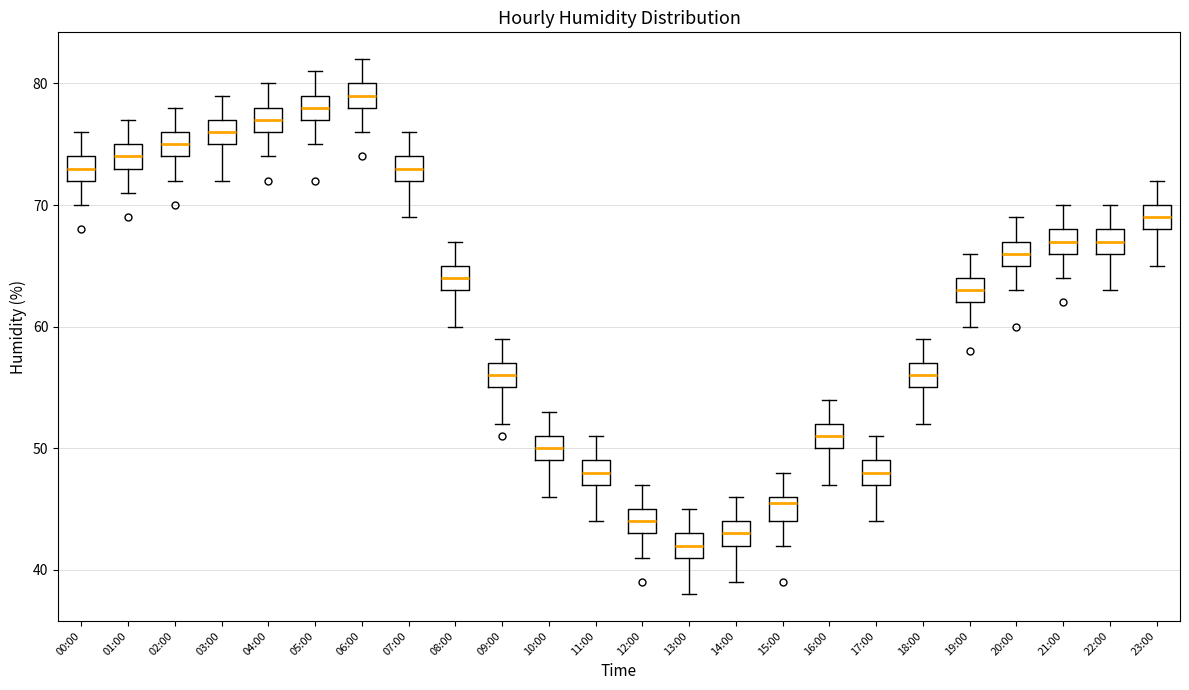

Reading left to right, transcribe this box plot: for each box, give where its median line is, the range the box spans, and where its two whiskers end, as read against the y-axis. The values are not printed on the chart, so give them approximately, as read against the axis.

00:00: median 73, box 72 to 74, whiskers 70 to 76
01:00: median 74, box 73 to 75, whiskers 71 to 77
02:00: median 75, box 74 to 76, whiskers 72 to 78
03:00: median 76, box 75 to 77, whiskers 72 to 79
04:00: median 77, box 76 to 78, whiskers 74 to 80
05:00: median 78, box 77 to 79, whiskers 75 to 81
06:00: median 79, box 78 to 80, whiskers 76 to 82
07:00: median 73, box 72 to 74, whiskers 69 to 76
08:00: median 64, box 63 to 65, whiskers 60 to 67
09:00: median 56, box 55 to 57, whiskers 52 to 59
10:00: median 50, box 49 to 51, whiskers 46 to 53
11:00: median 48, box 47 to 49, whiskers 44 to 51
12:00: median 44, box 43 to 45, whiskers 41 to 47
13:00: median 42, box 41 to 43, whiskers 38 to 45
14:00: median 43, box 42 to 44, whiskers 39 to 46
15:00: median 46 (just below the box's upper edge), box 44 to 46, whiskers 42 to 48
16:00: median 51, box 50 to 52, whiskers 47 to 54
17:00: median 48, box 47 to 49, whiskers 44 to 51
18:00: median 56, box 55 to 57, whiskers 52 to 59
19:00: median 63, box 62 to 64, whiskers 60 to 66
20:00: median 66, box 65 to 67, whiskers 63 to 69
21:00: median 67, box 66 to 68, whiskers 64 to 70
22:00: median 67, box 66 to 68, whiskers 63 to 70
23:00: median 69, box 68 to 70, whiskers 65 to 72